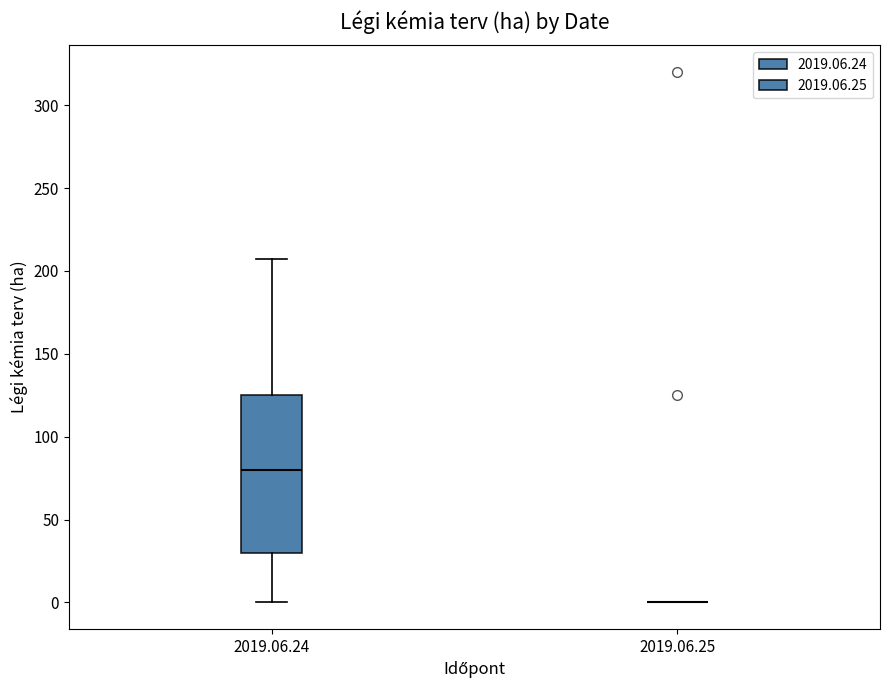

Comparing the boxes themselves (not the whiskers), which one is the tallest?

2019.06.24